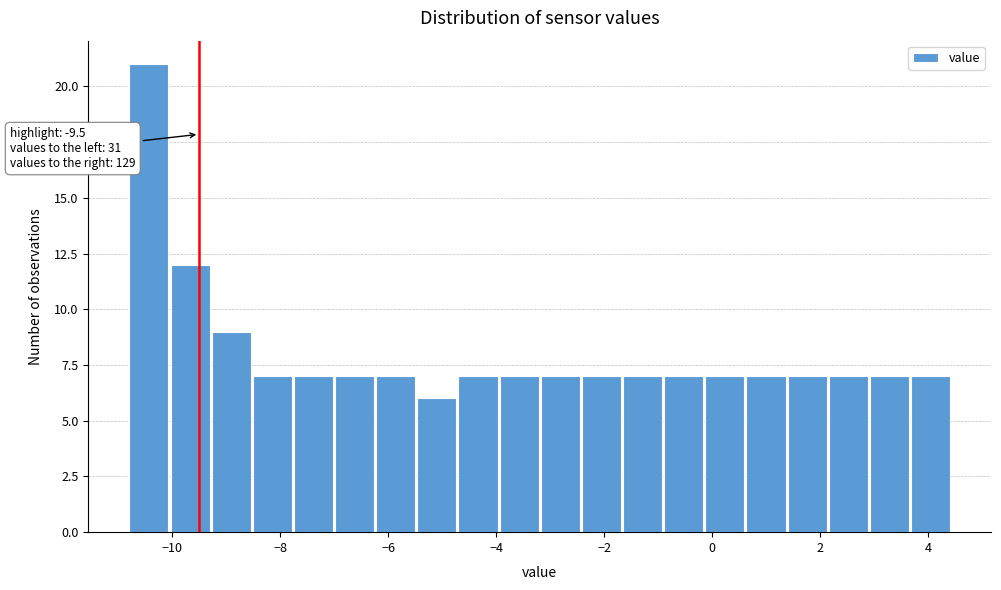

Around what value on the x-axis is the tallest bar? Give the approximate position of its centre, as read against the axis.

-10.4